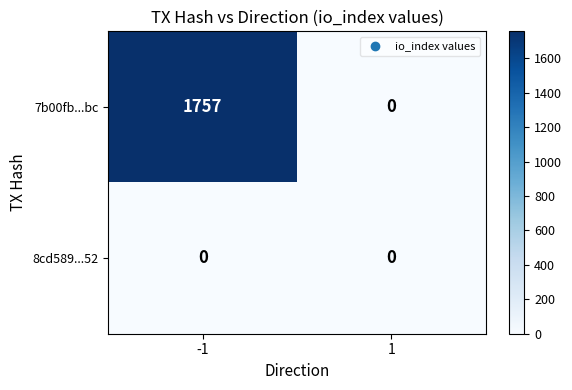

Which series has the largest total across all categories?

7b00fb...bc